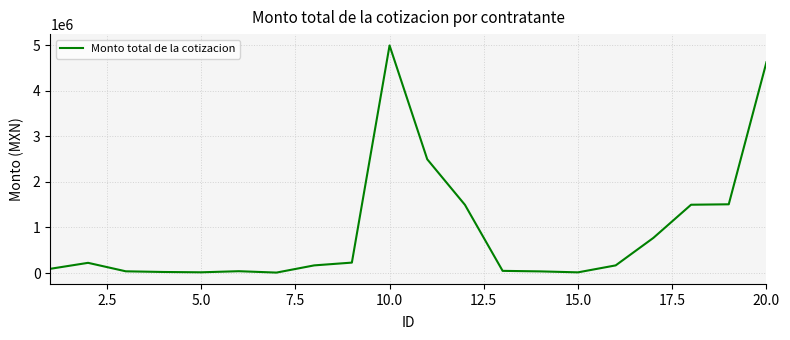

What is the difference between the maximum and minimum values?

4978708.4